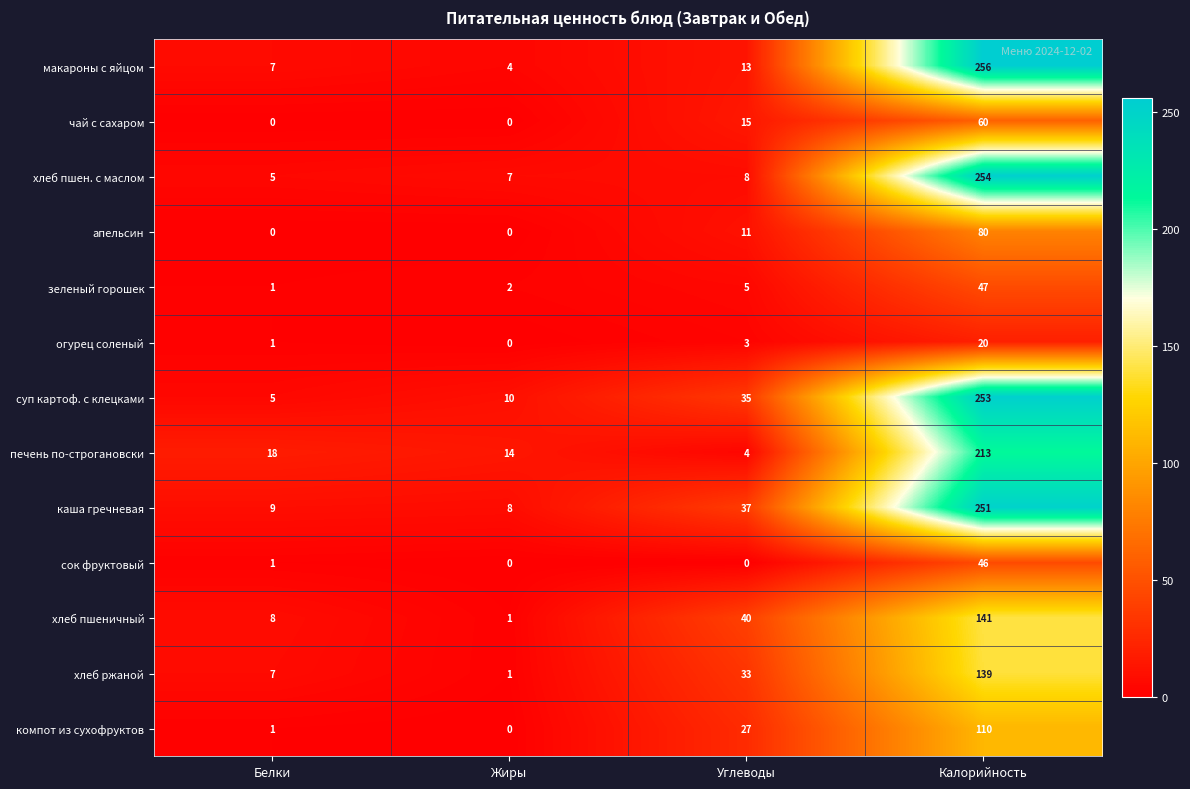

The value of хлеб ржаной at Углеводы is 33. True or false?

True